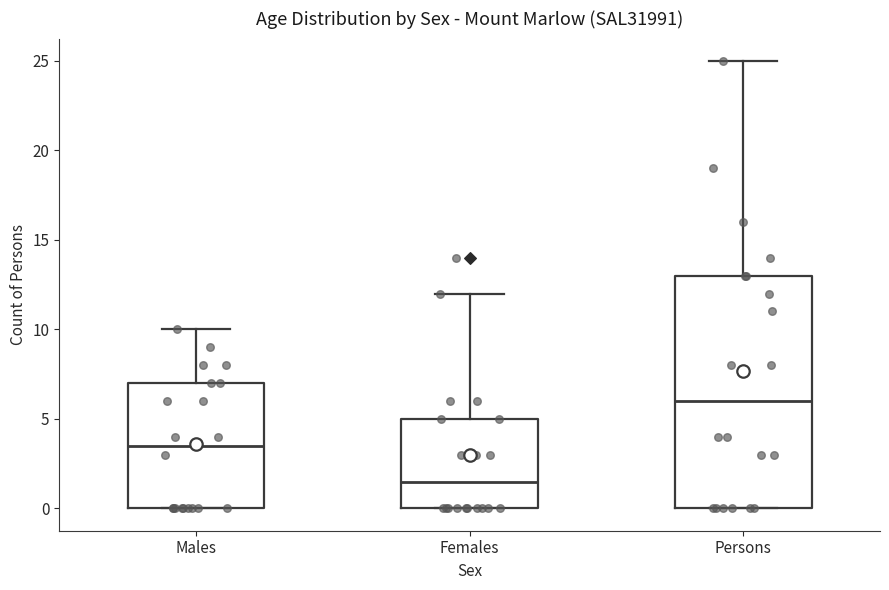

Which box's median line is the highest?

Persons